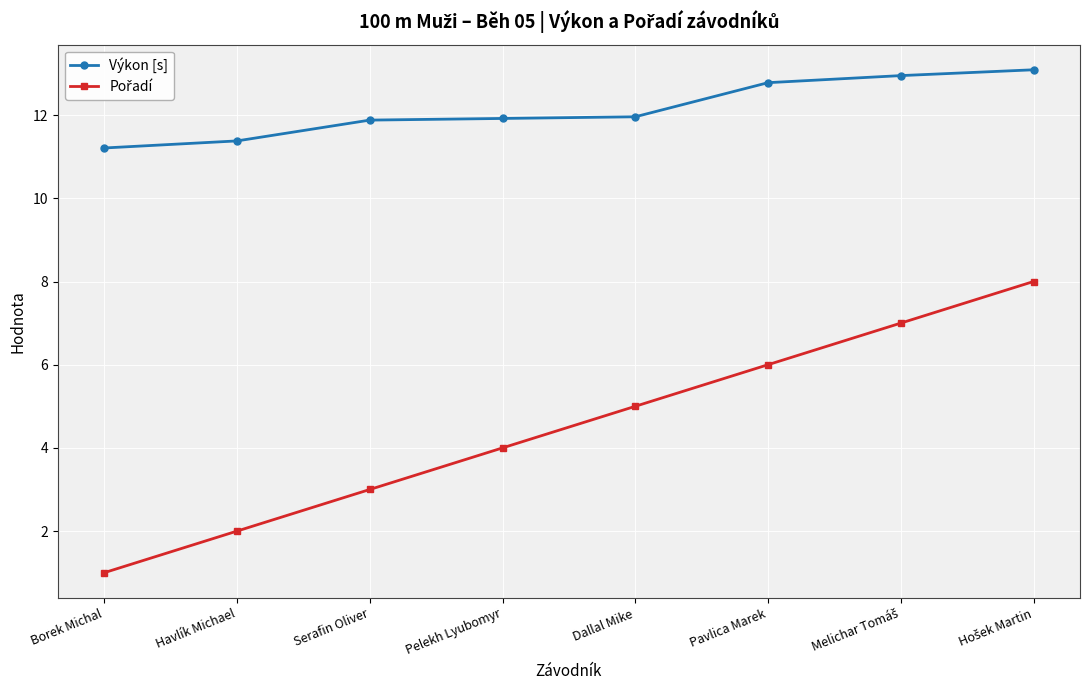

What is the total value across all series at Serafin Oliver?

14.9